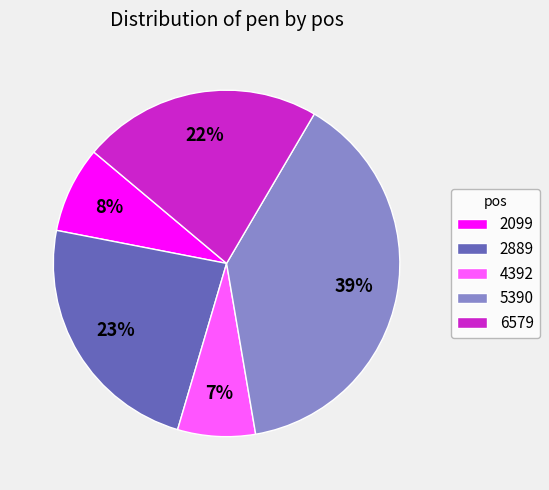

Between 2099 and 5390, which is larger?

5390